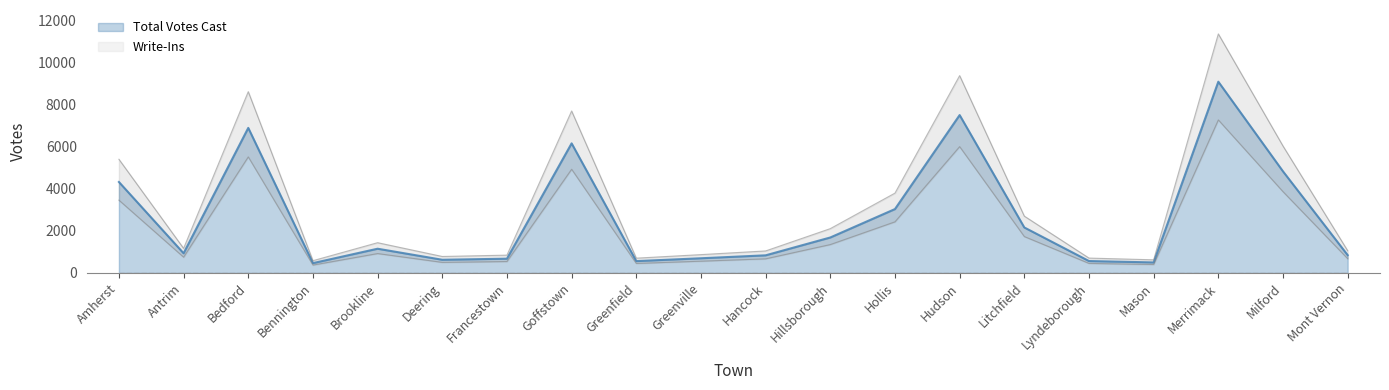

What is the minimum value for Total Votes Cast?

464